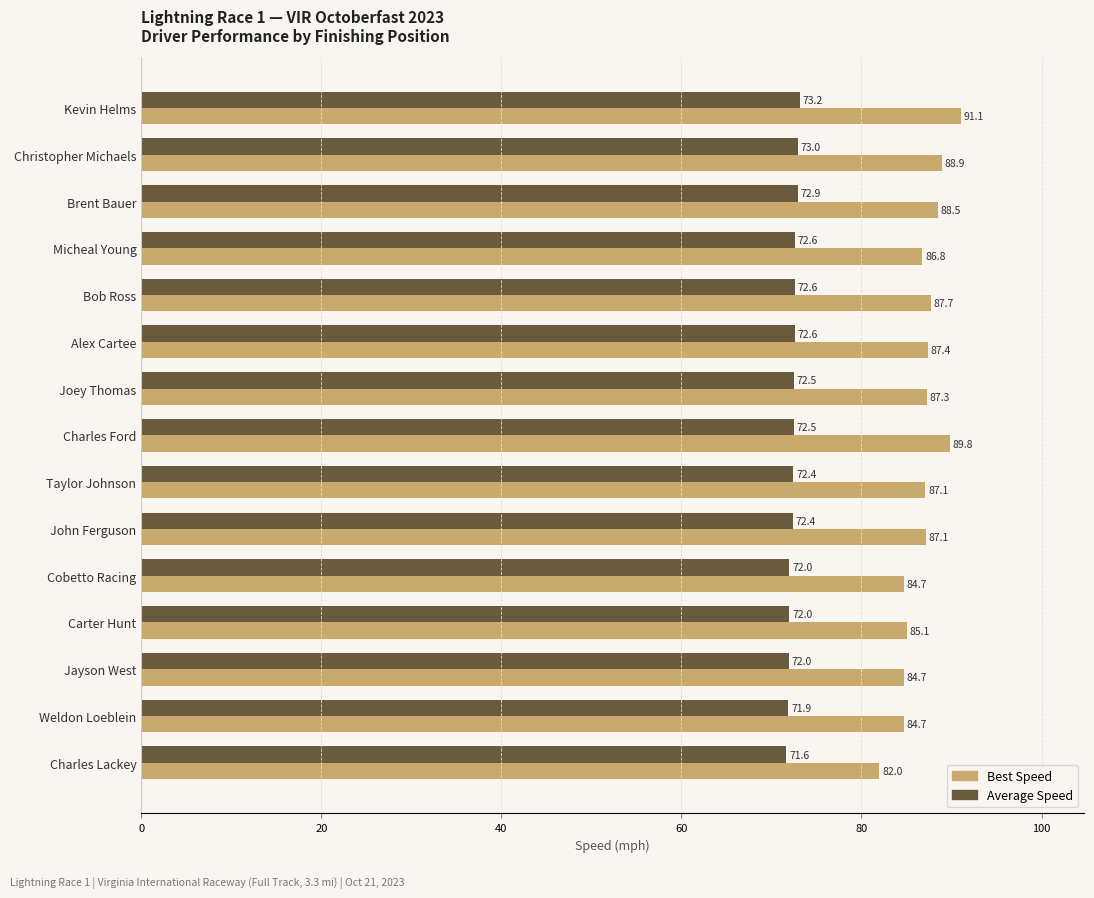

Count the number of data series in this chart.

2